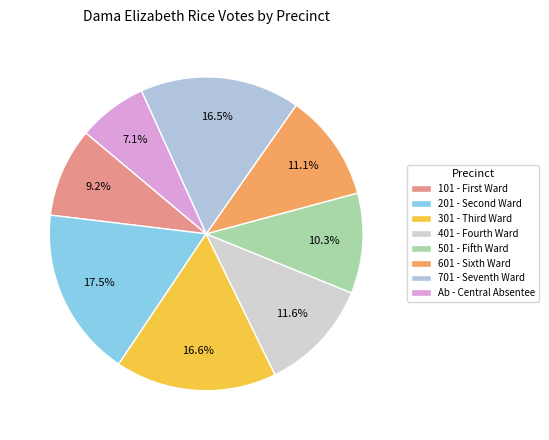

Does 501 - Fifth Ward represent more than half of the total?

No